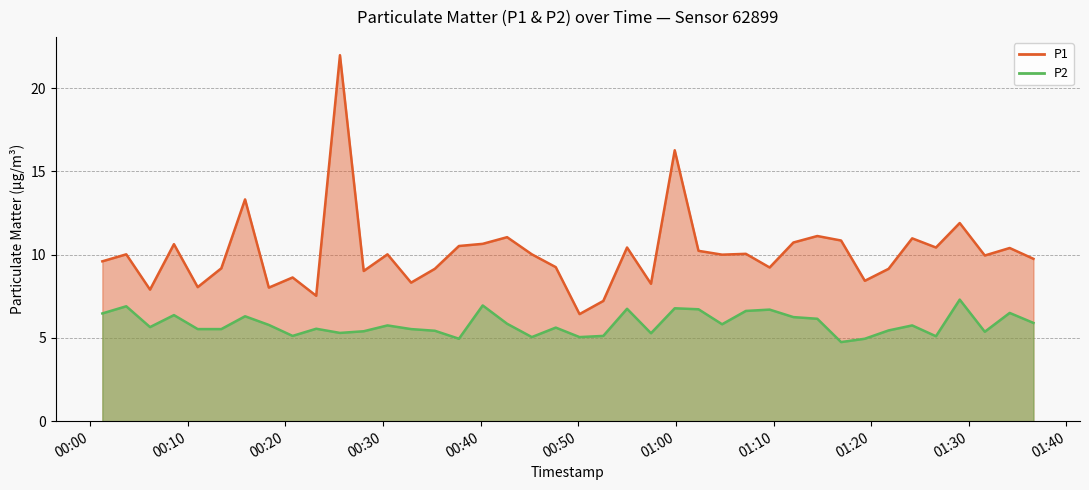

What is the difference between the highest and lowest values at 2024-01-30T00:57:27?

3.0